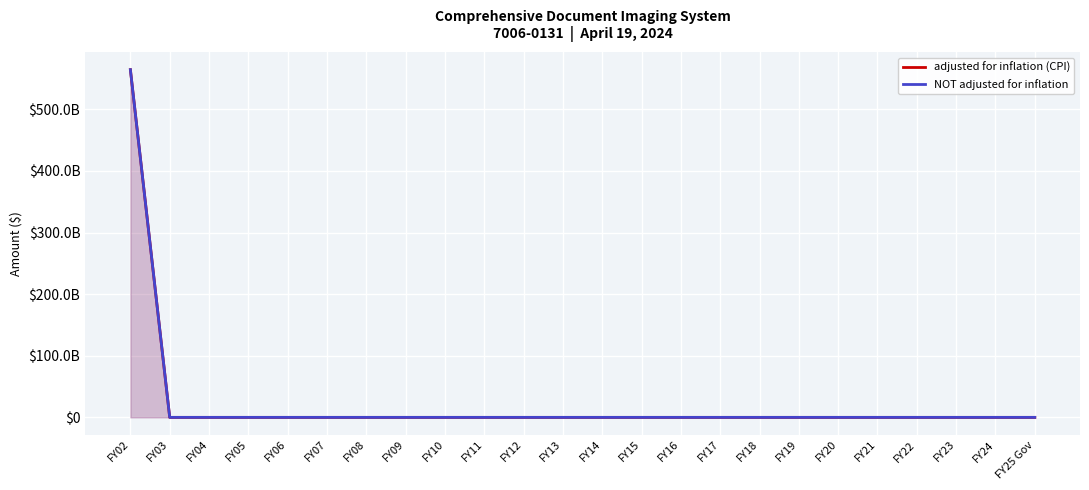

True or false: adjusted for inflation (CPI) and NOT adjusted for inflation cross at least once.

False